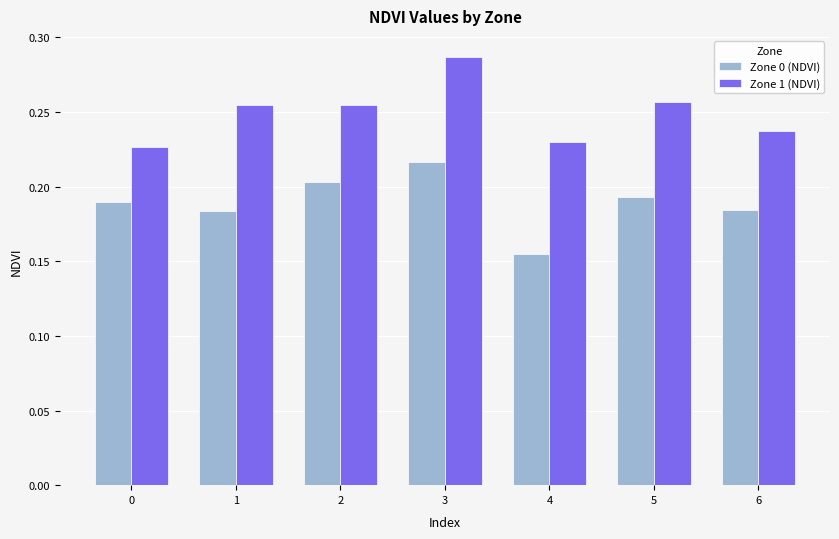

Between 2 and 6, which series saw the biggest shift?

Zone 0 (NDVI)